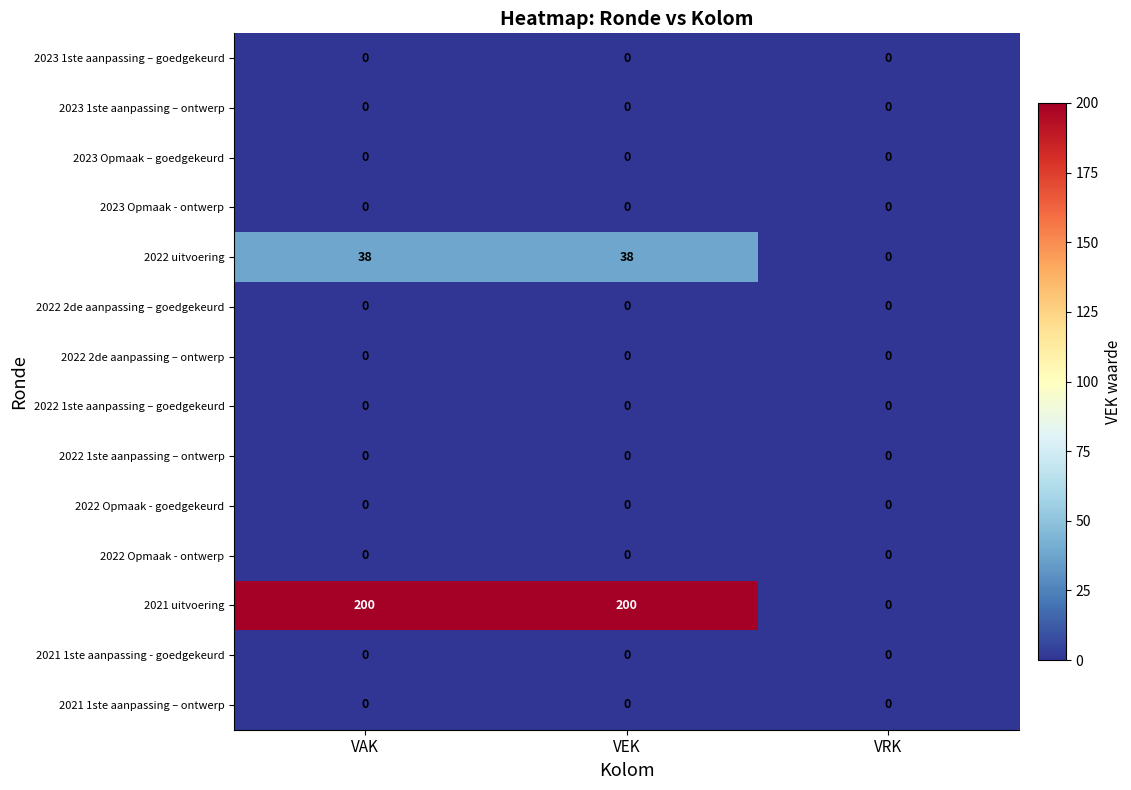

Between VAK and VRK, which series saw the biggest shift?

2021 uitvoering